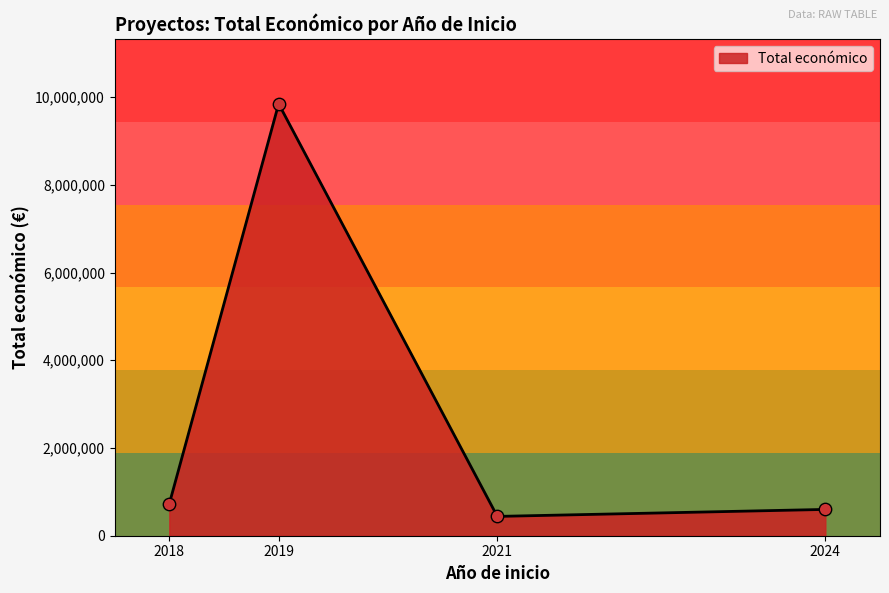

Which has a higher value, 2019 or 2021?

2019